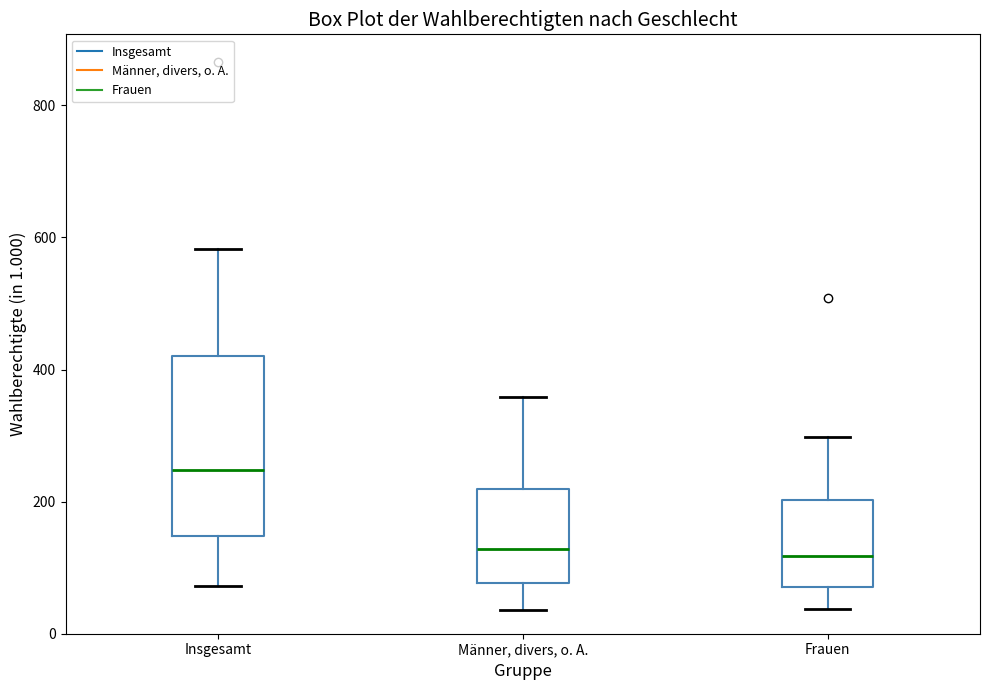

Reading left to right, transcribe this box plot: for each box, give where its median line is, the range the box spans, and where its two whiskers end, as read against the y-axis. The values are not printed on the chart, so give them approximately, as read against the axis.

Insgesamt: median 240, box 140 to 420, whiskers 80 to 580
Männer, divers, o. A.: median 120, box 80 to 220, whiskers 40 to 360
Frauen: median 120, box 80 to 200, whiskers 40 to 300